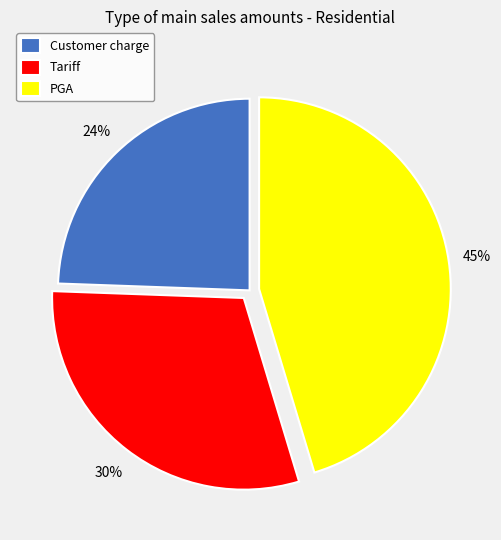

Which slice is the largest?

PGA